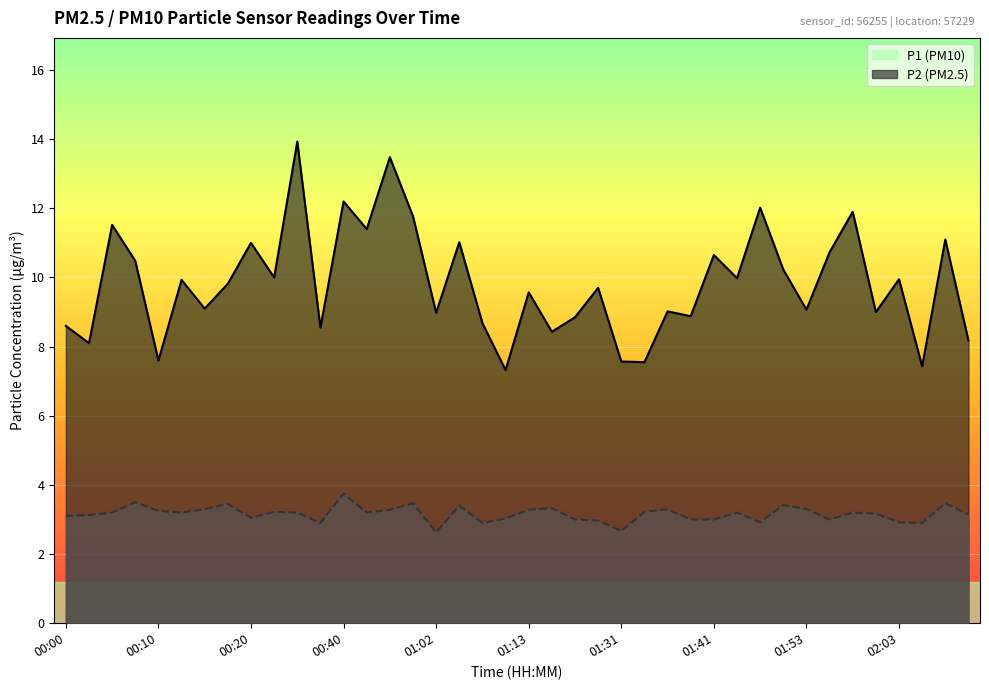

Where is the first local minimum for P1?

00:03